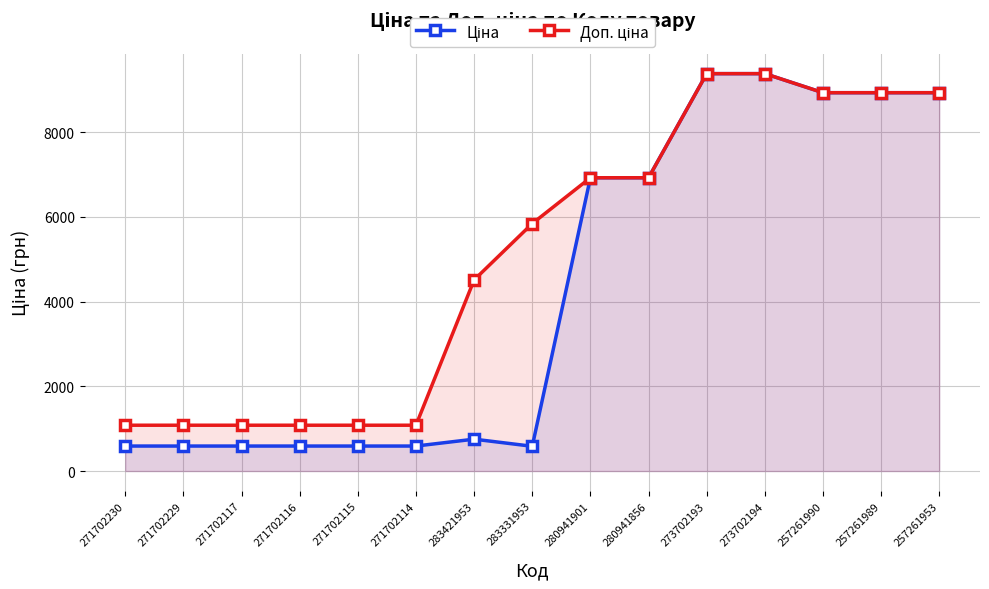

The Ціна series shows 834.1 at 271702230. True or false?

False